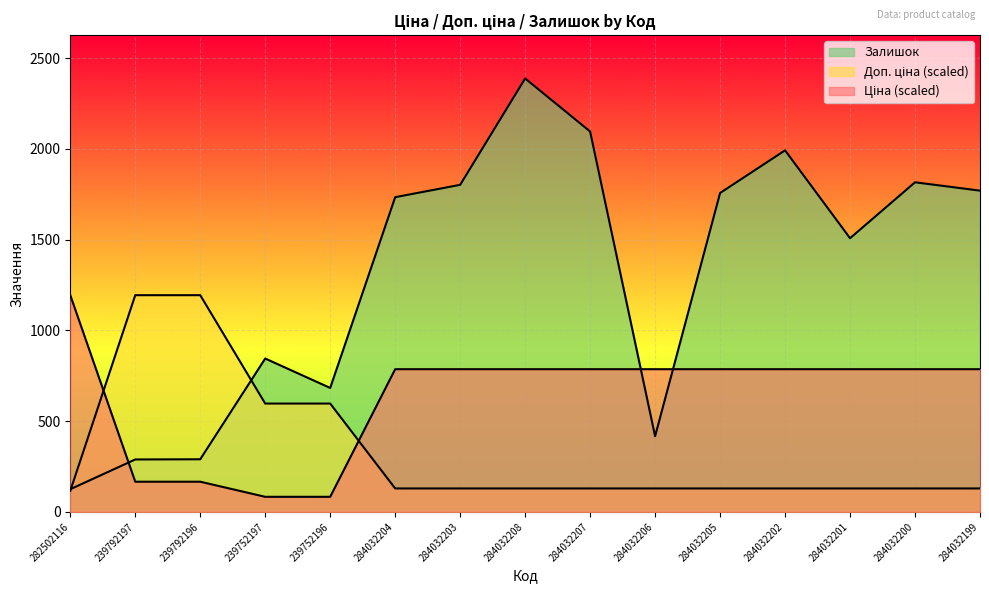

What is the total value across all series at 284032201?

2423.6